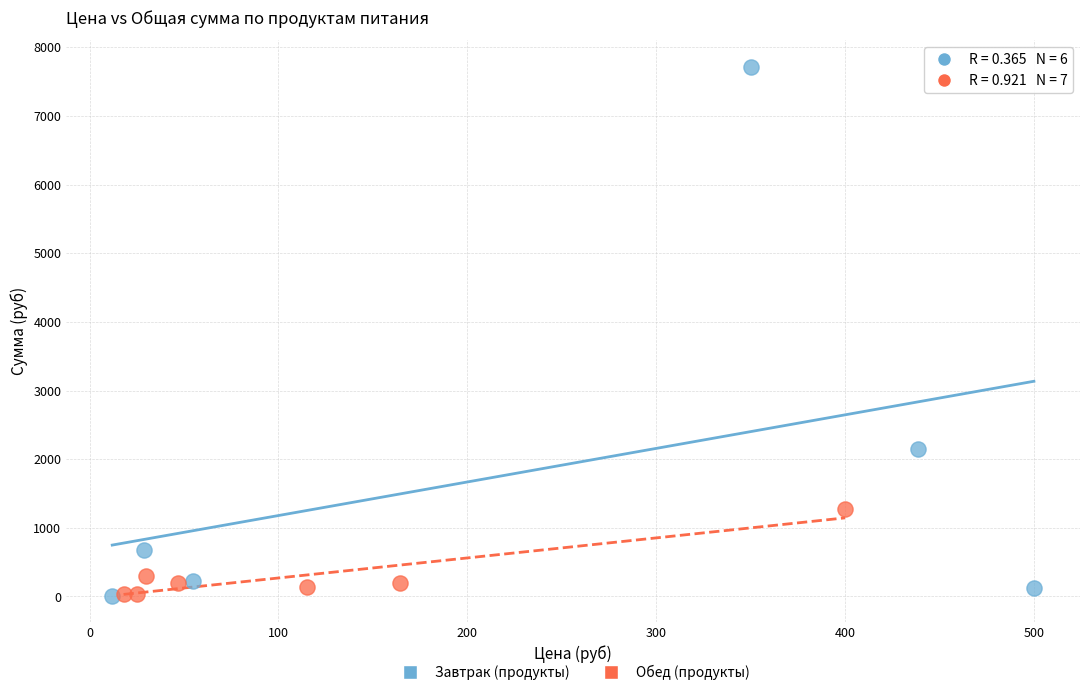

Which series reaches the maximum Y coordinate?

Завтрак (продукты)